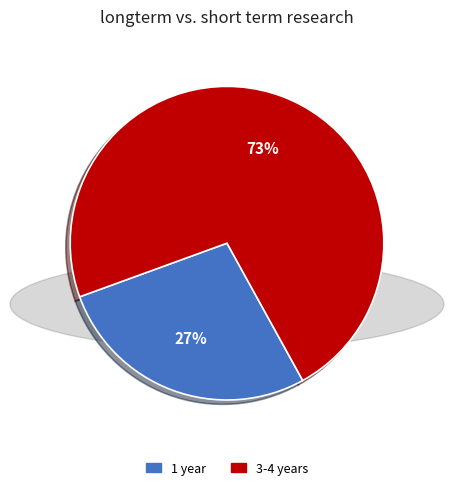

To the nearest percent, what is the average slice percentage?

50%